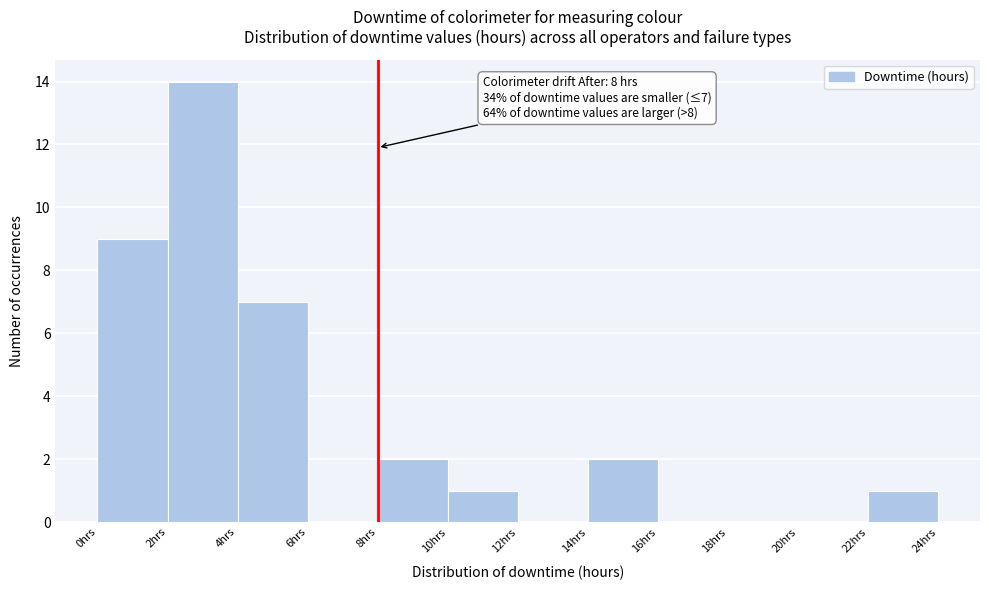

Which range on the x-axis has the tallest bar?

2 to 4